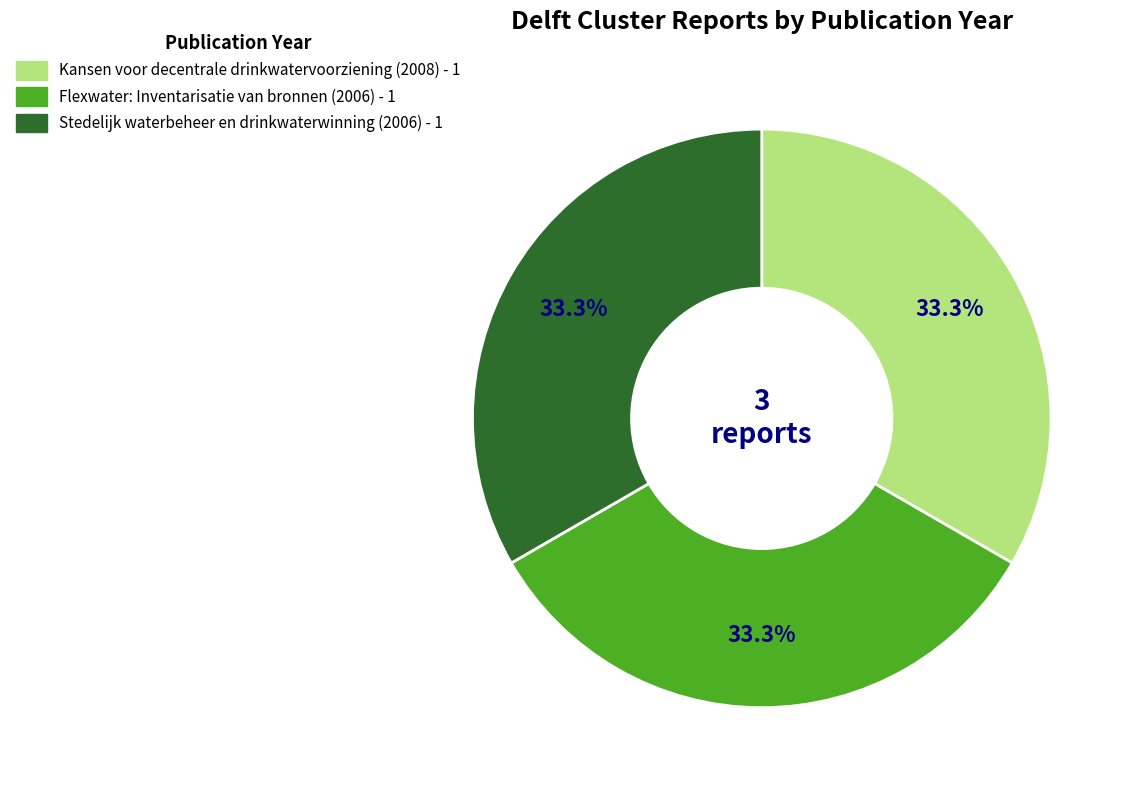

Count the number of slices in the pie.

3